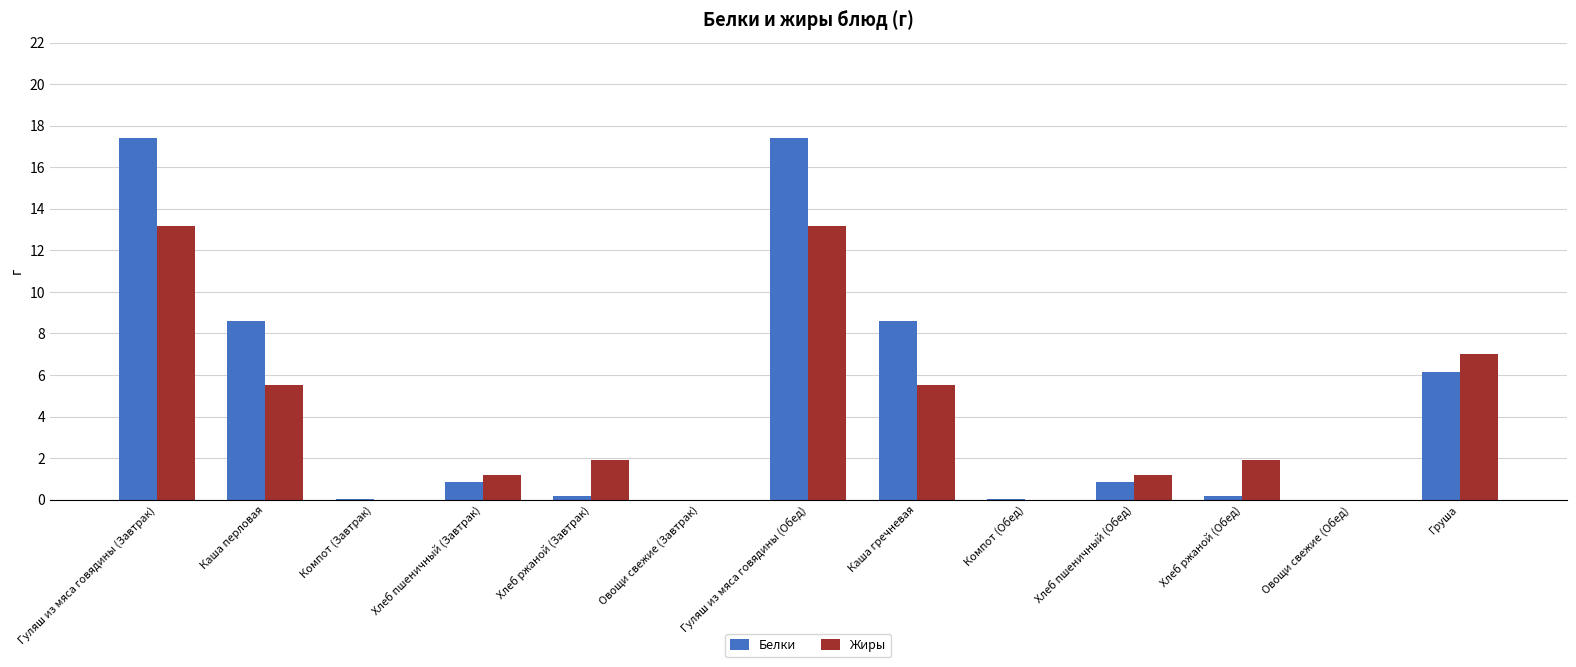

Between Гуляш из мяса говядины (Обед) and Каша гречневая, which series saw the biggest shift?

Белки